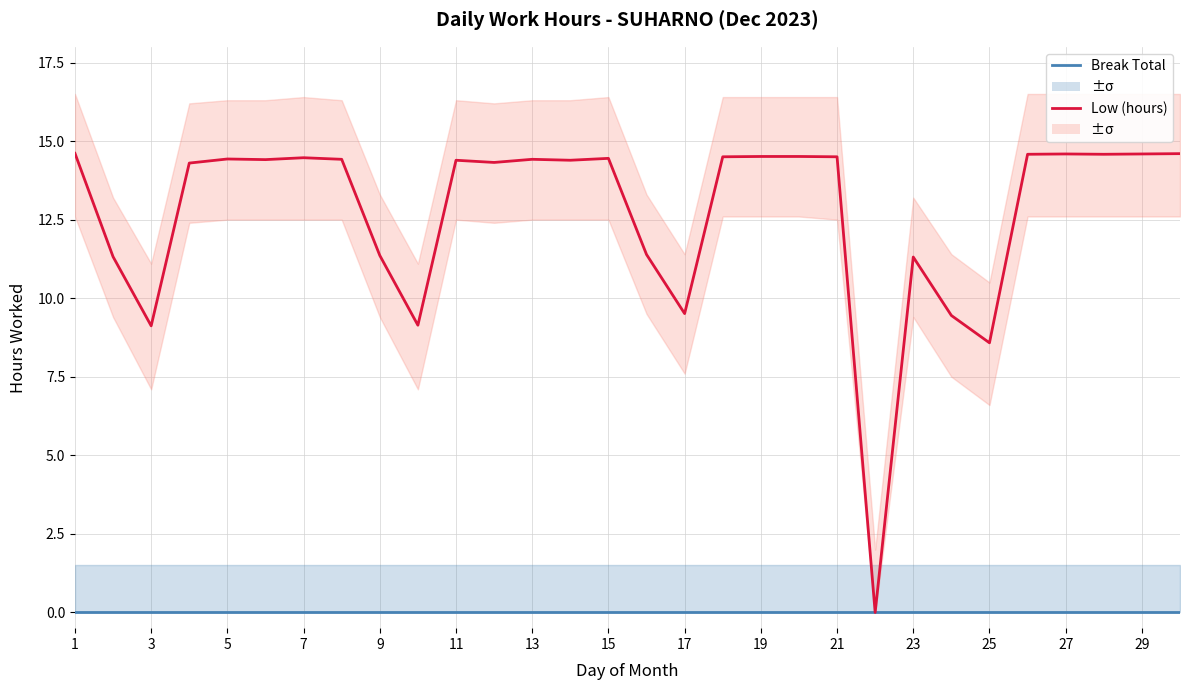

How many positive values does the Low (hours) series have?

29